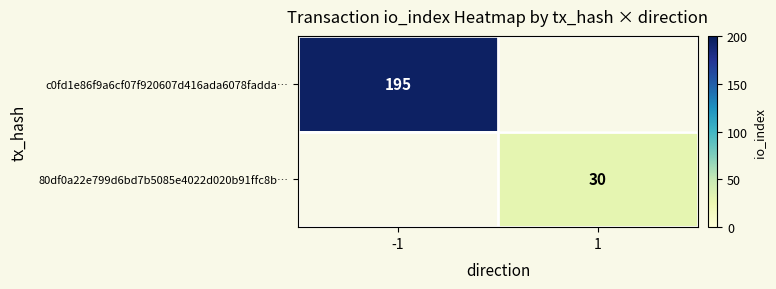

The value of 80df0a22e799d6bd7b5085e4022d020b91ffc8b… at 1 is 16.5. True or false?

False